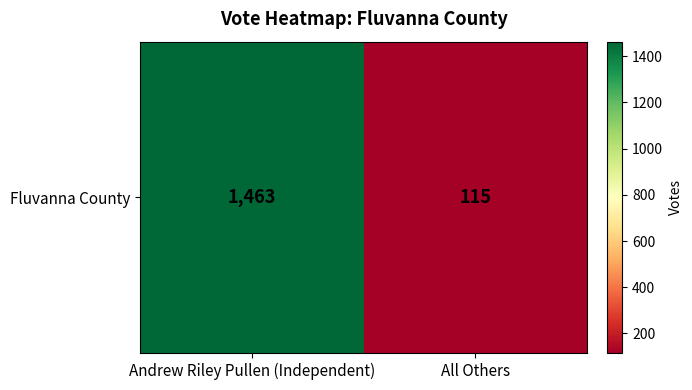

Count the values in the range 115 to 1463.

2